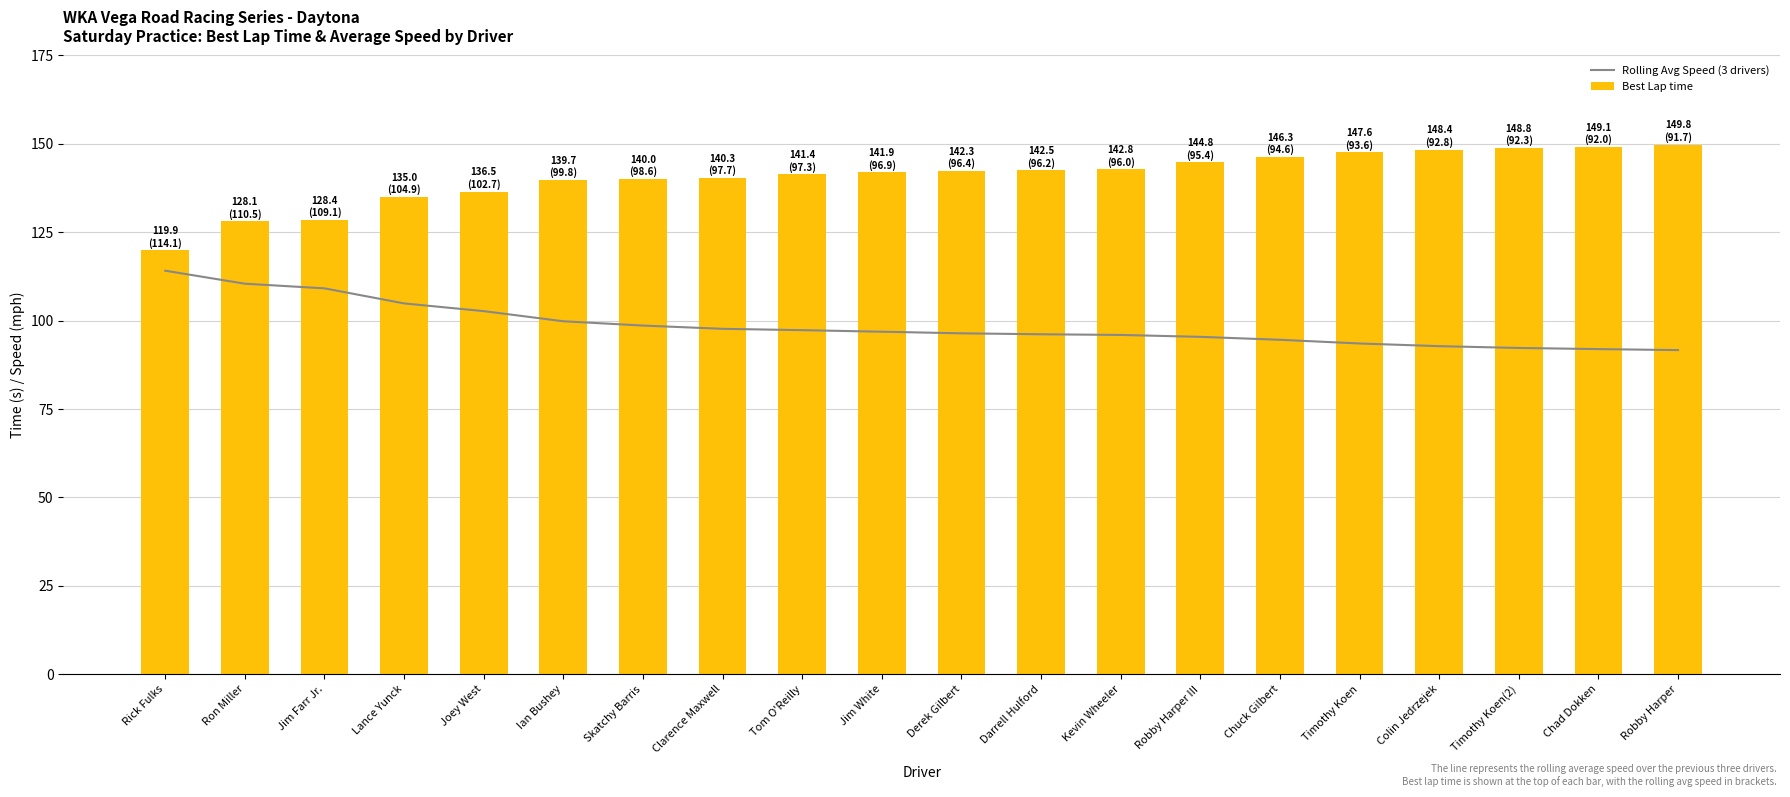

Which series changed the most between Ian Bushey and Kevin Wheeler?

Rolling Avg Speed (3 drivers)